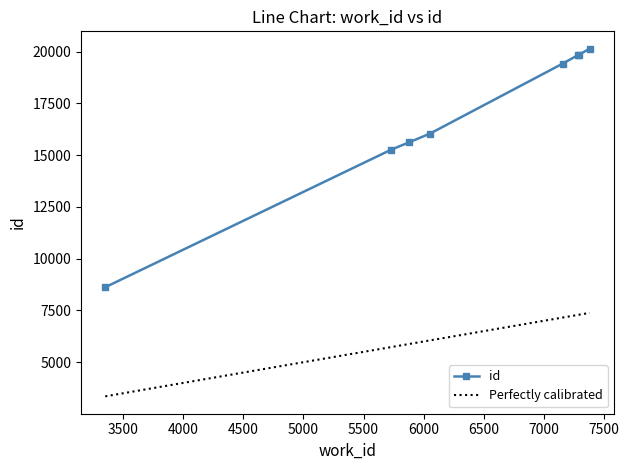

What is the highest value of the id series?

20146